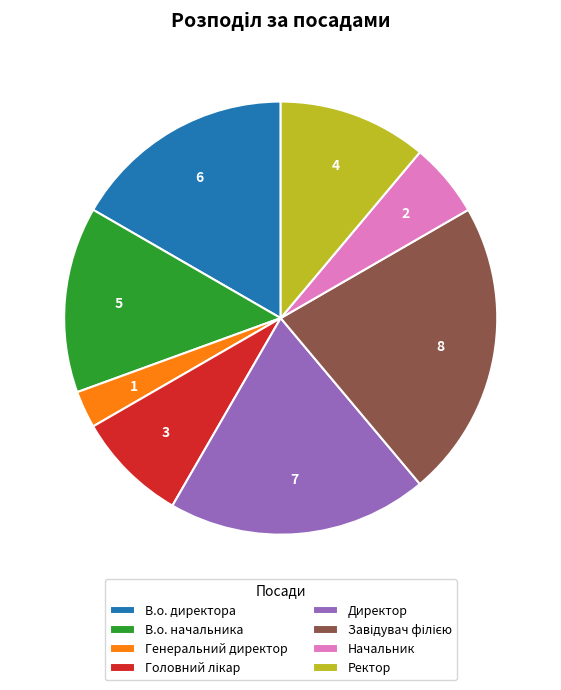

Combined, do Начальник and Ректор account for over 50%?

No